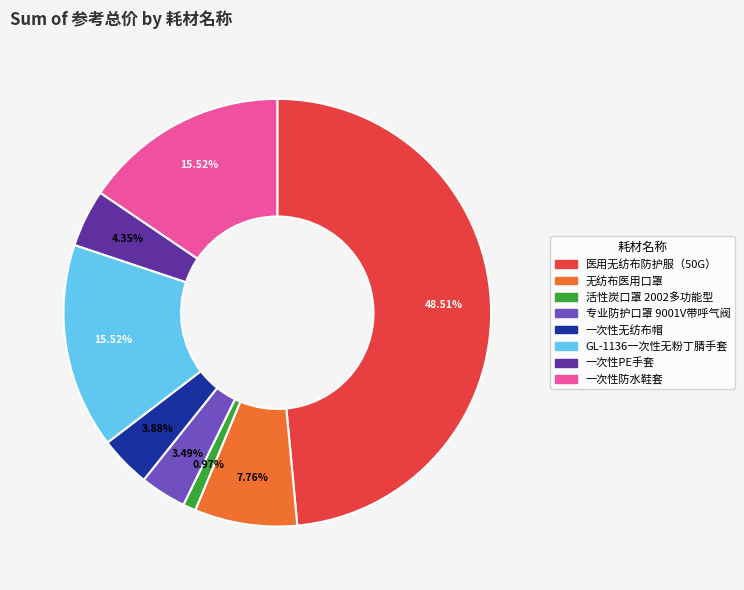

To the nearest percent, what is the difference between the 专业防护口罩 9001V带呼气阀 and 医用无纺布防护服（50G） slice percentages?

45%